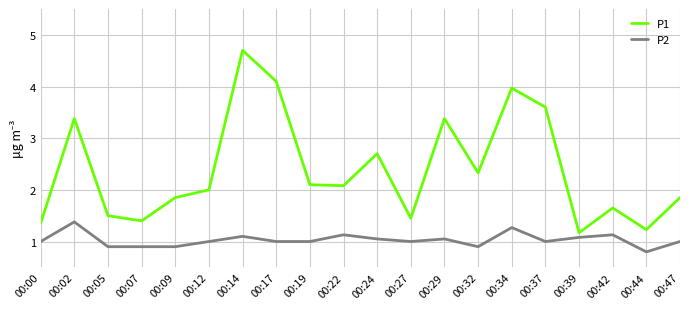

Does the chart display data point markers on the line(s)?

No